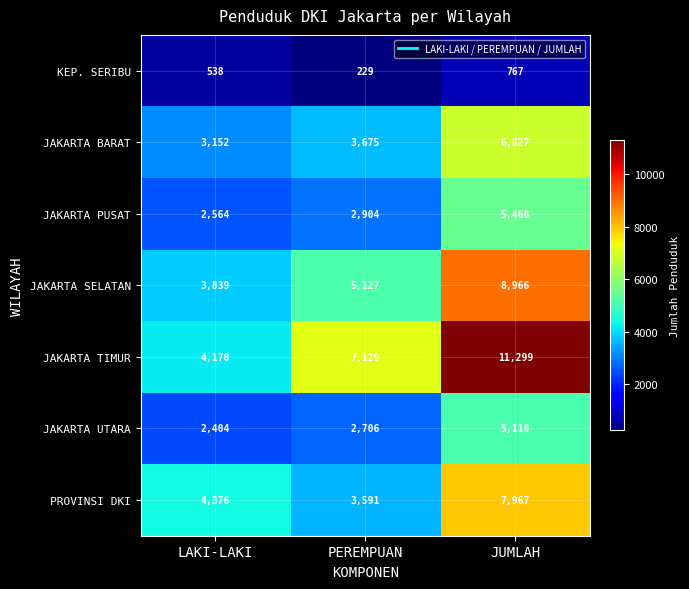

Between LAKI-LAKI and JUMLAH, which series saw the biggest shift?

JAKARTA TIMUR